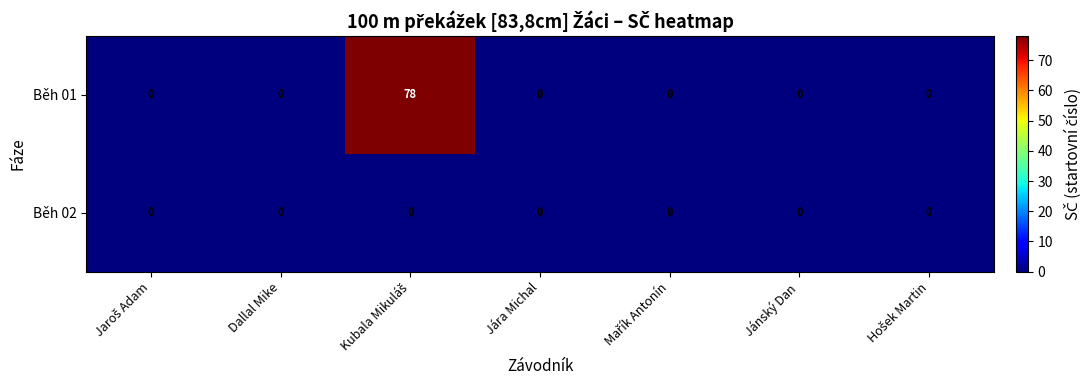

Is it true that Běh 01 equals 0 at Dallal Mike?

True